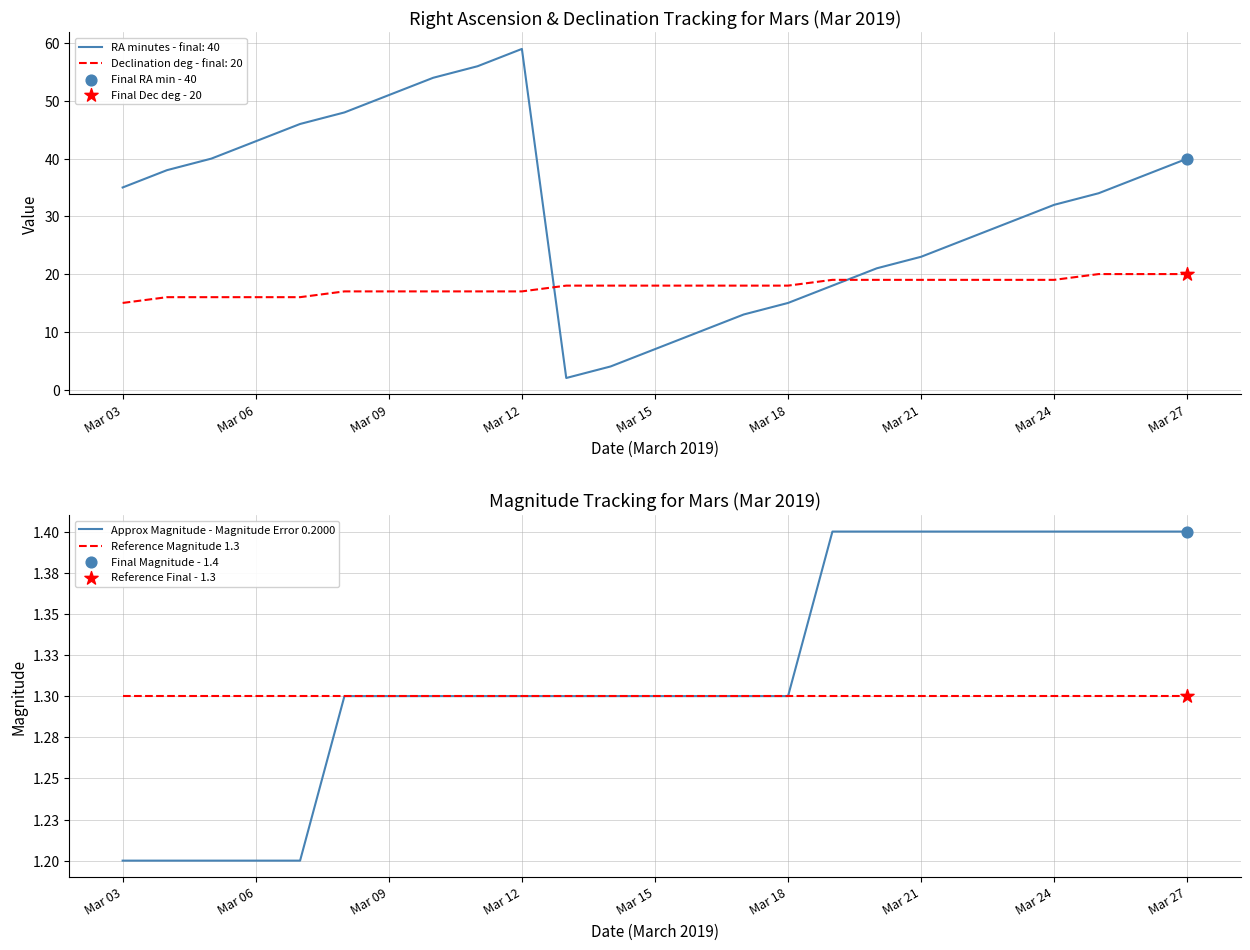

Which series has the largest total across all categories?

Approx Magnitude - Magnitude Error 0.2000